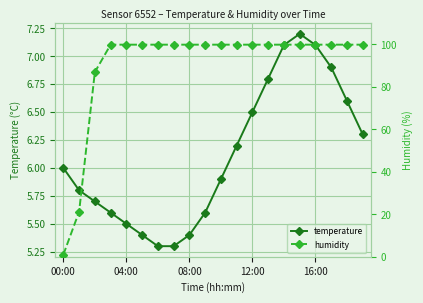

The humidity series shows 99.9 at 15. True or false?

True